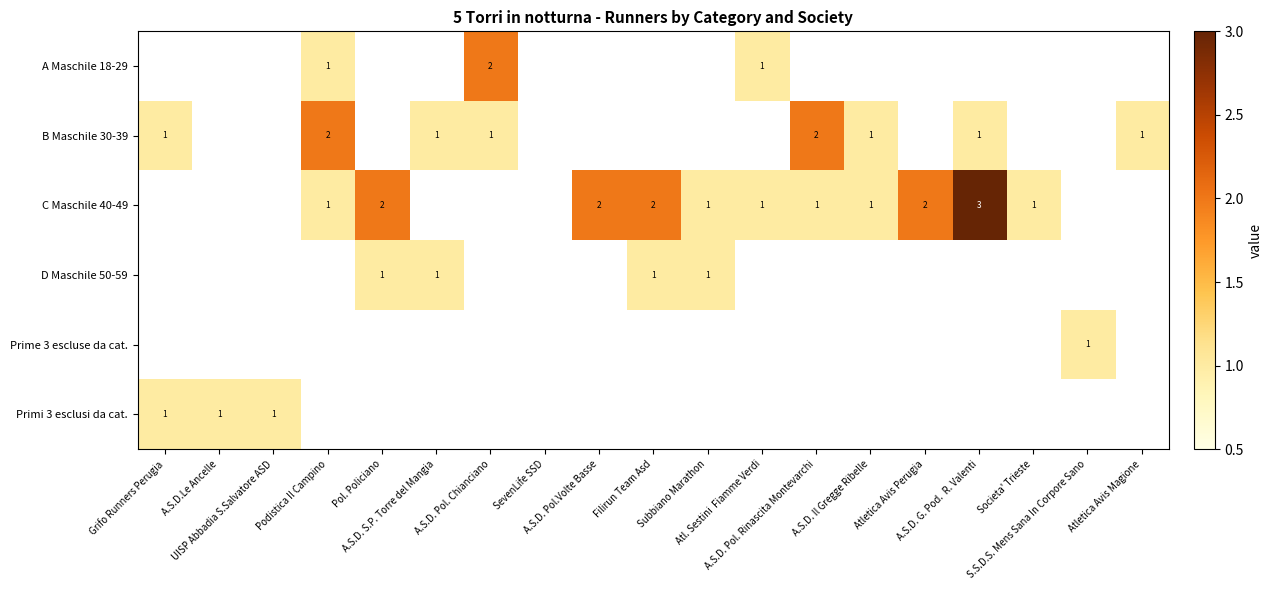

The value of C Maschile 40-49 at Pol. Policiano is 2. True or false?

True